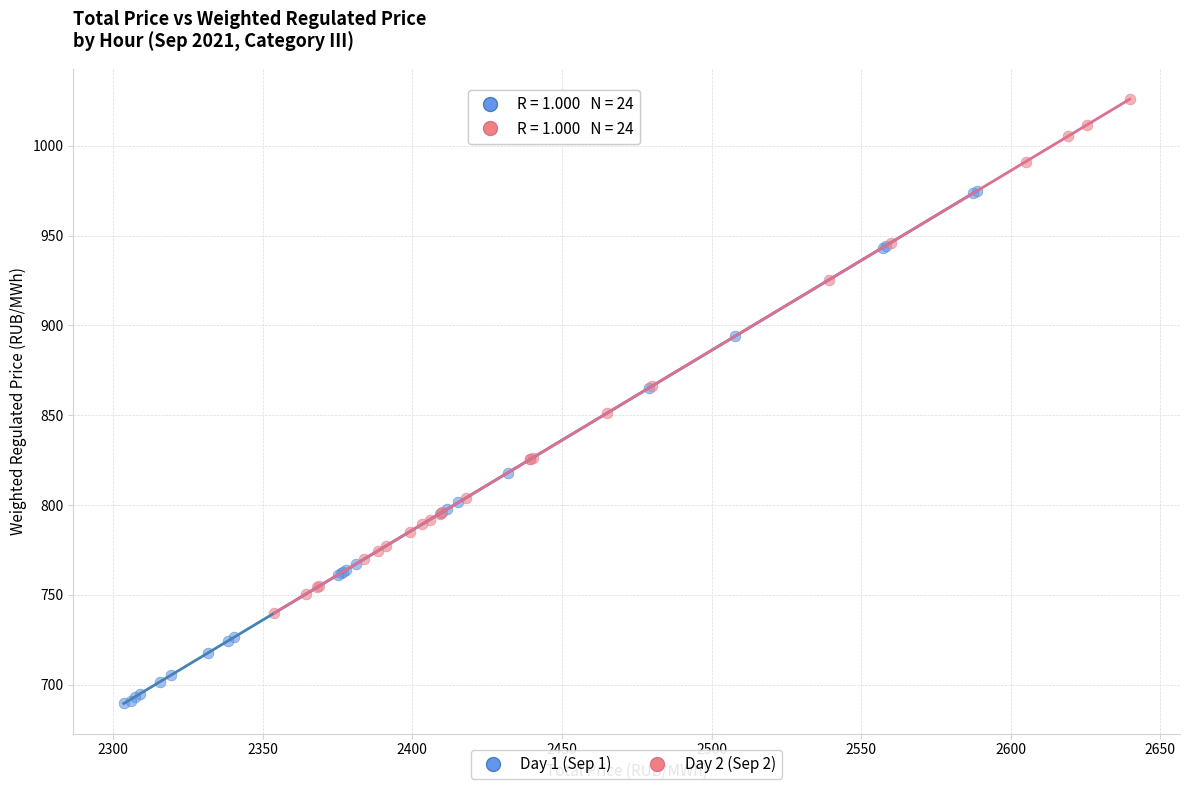

Which series reaches the minimum Y coordinate?

Day 1 (Sep 1)